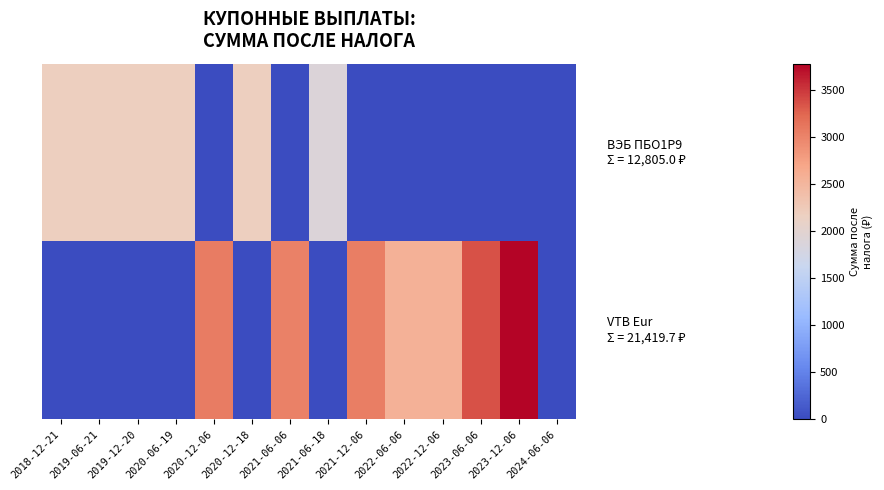

At how many categories does at least one series exceed 2499?

7